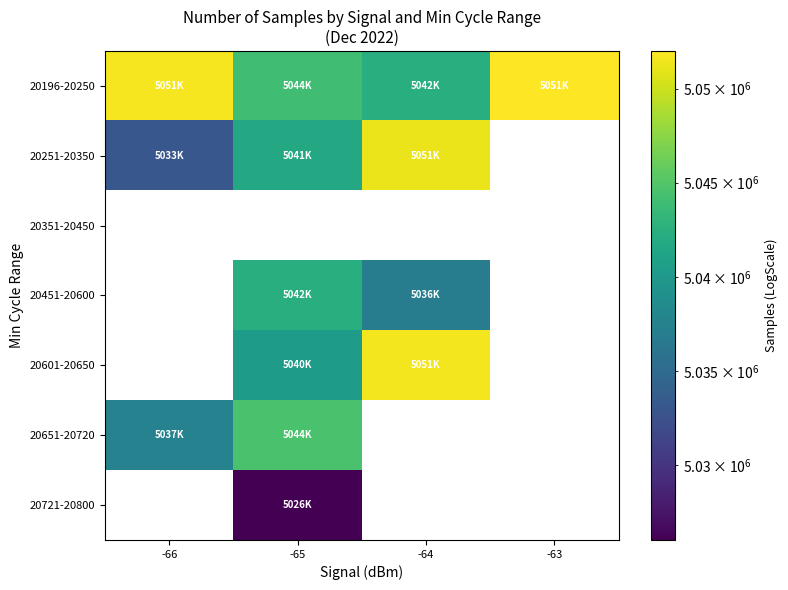

Between -65 and -64, which series saw the biggest shift?

20601-20650